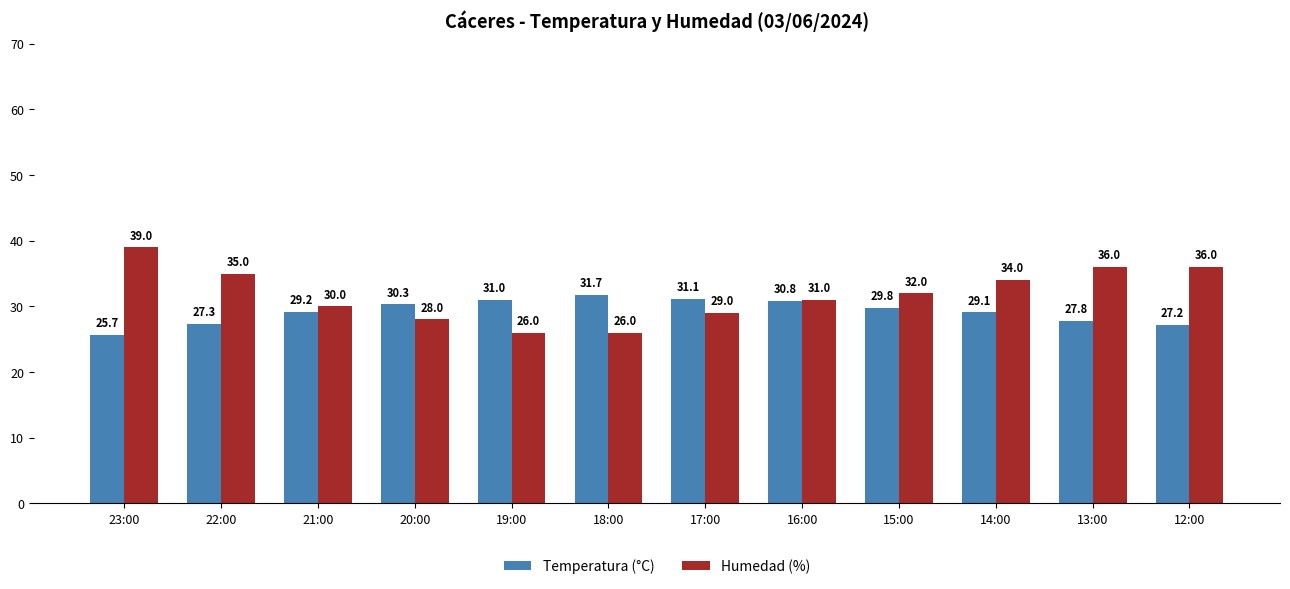

At which category is the sum across all series the highest?

23:00